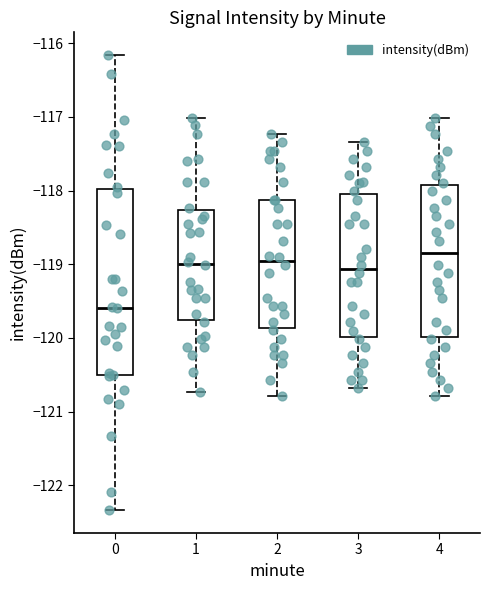

Which box has the highest median line?

4